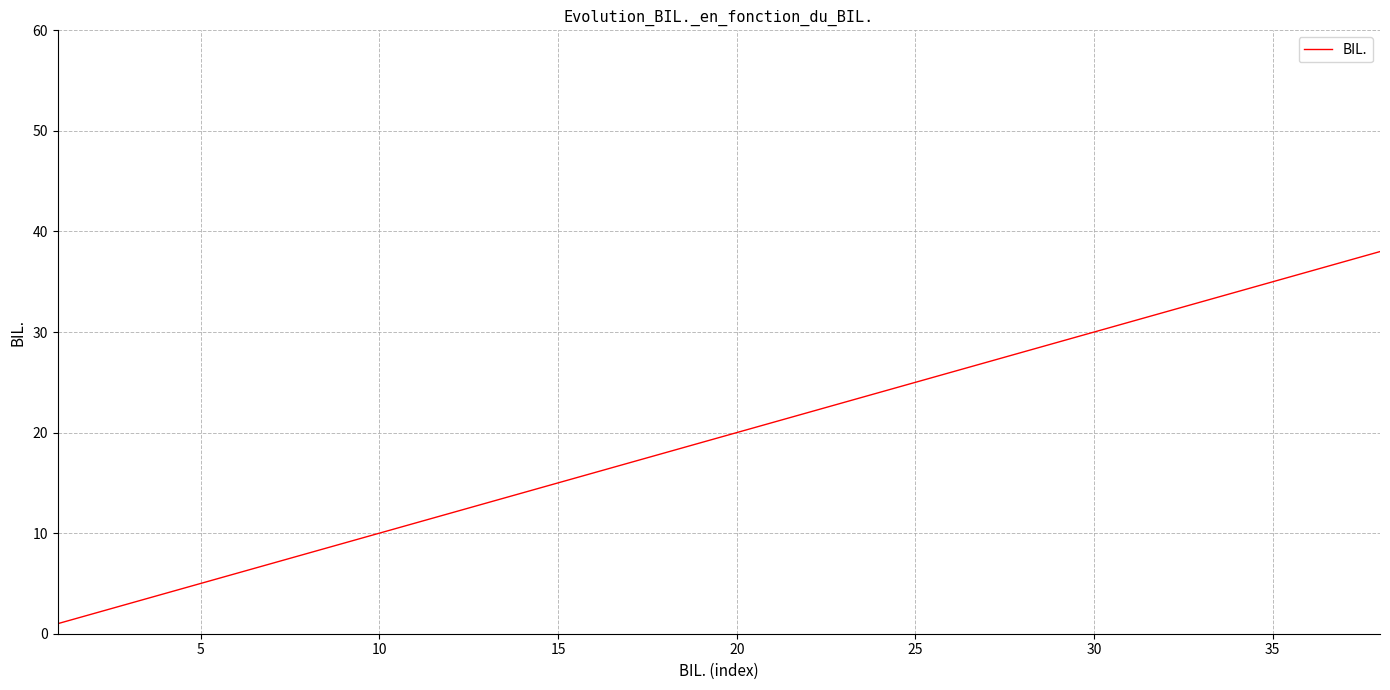

What is the sum of all values?

741